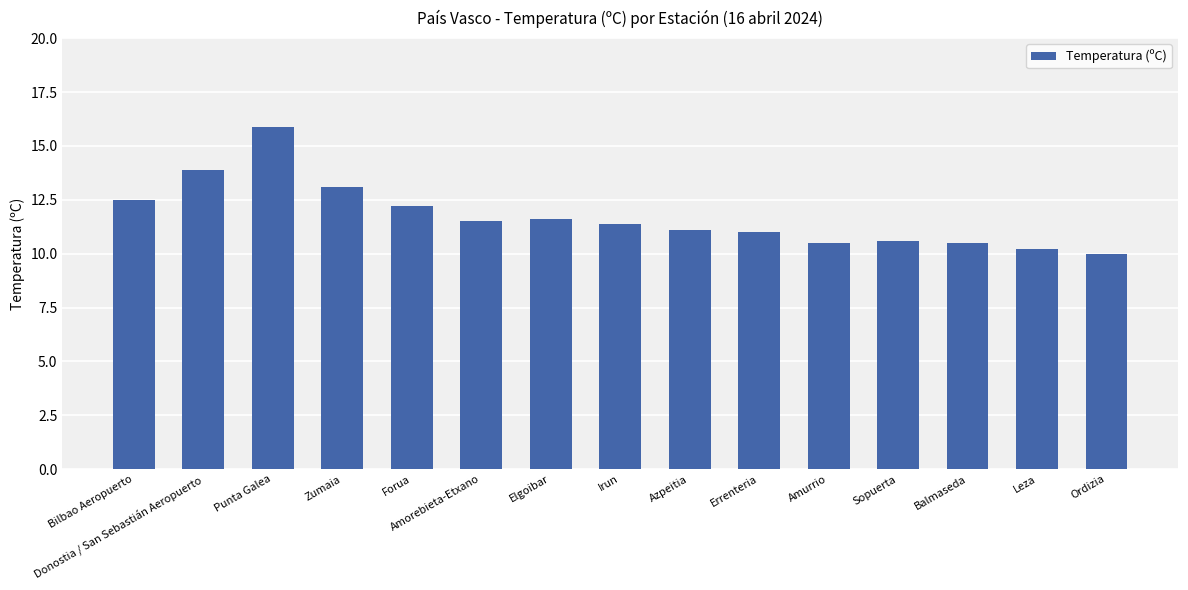

True or false: the data shows 22.2 at Donostia / San Sebastián Aeropuerto.

False